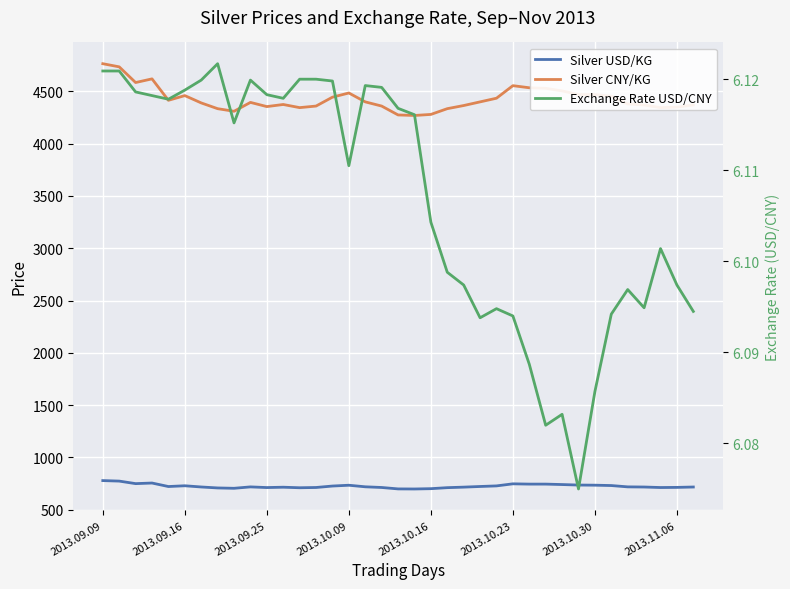

What is the label of the 7th point from the right?

2013.10.30